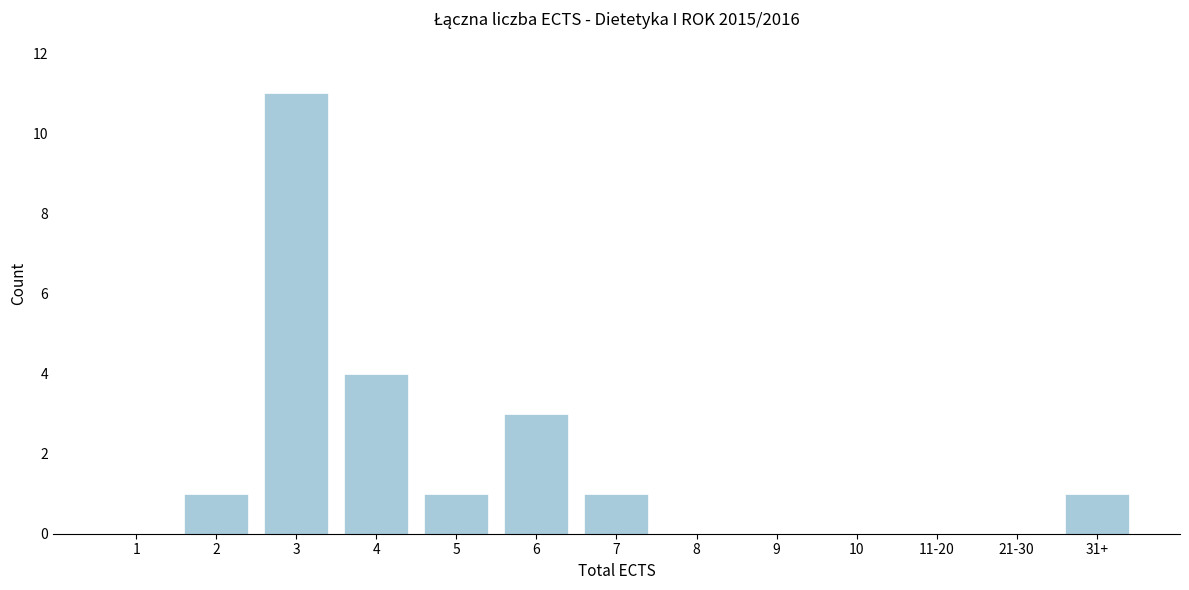

Reading left to right, transcribe all the data shown in this chart.

1=0	2=1	3=11	4=4	5=1	6=3	7=1	8=0	9=0	10=0	11-20=0	21-30=0	31+=1